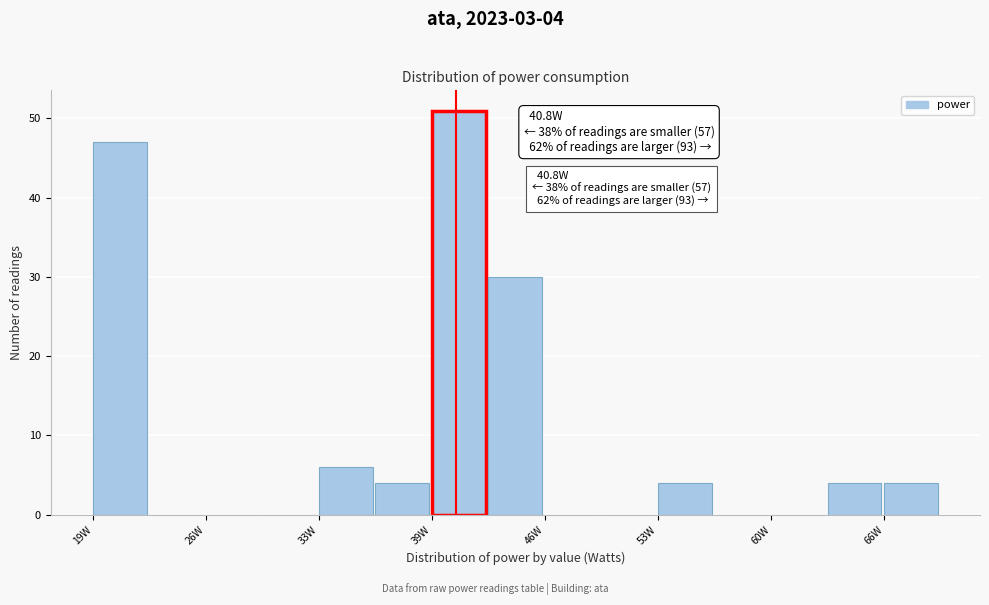

Around what value on the x-axis is the tallest bar? Give the approximate position of its centre, as read against the axis.

41